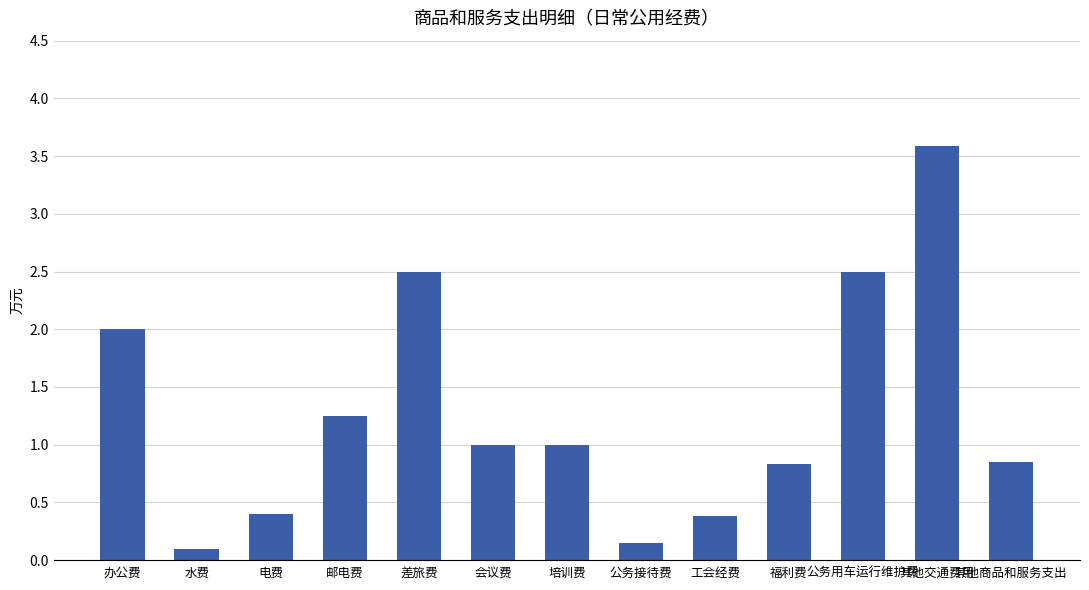

What is the ratio of the value at 邮电费 to the value at 公务用车运行维护费?

0.5